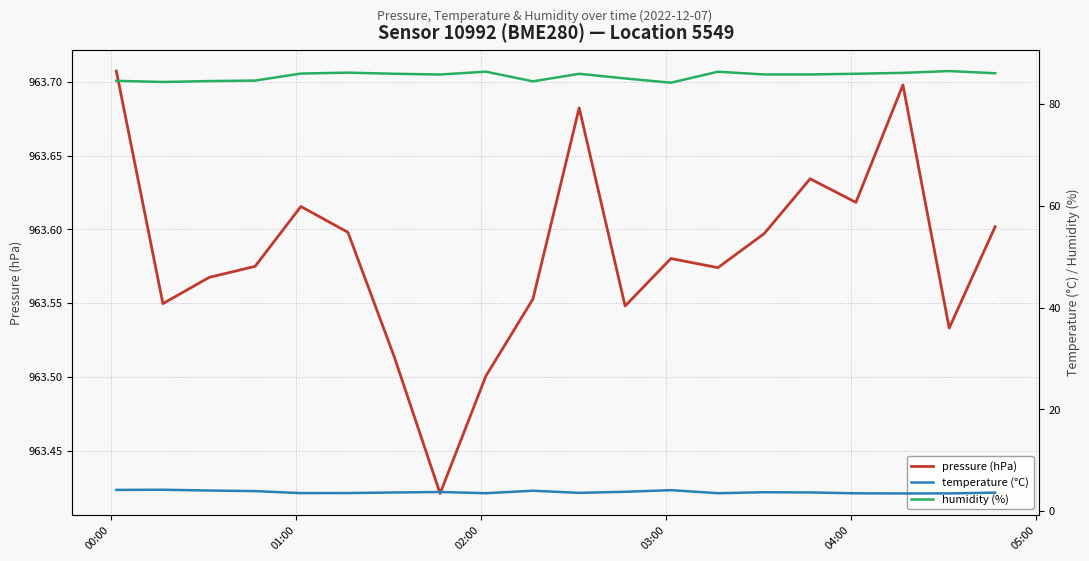

Which category has the highest value in the pressure (hPa) series?

00:00